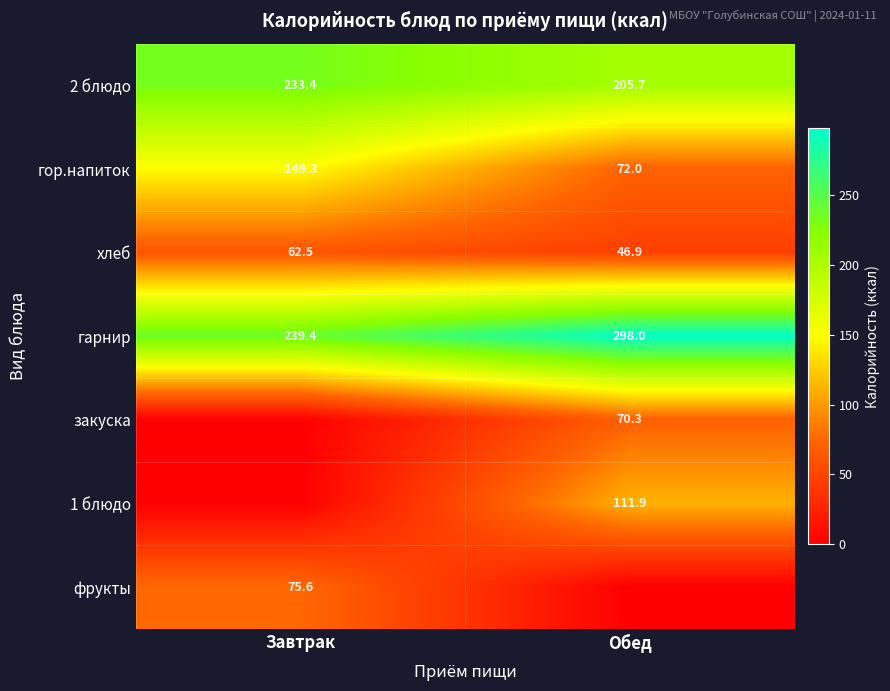

Is the value of хлеб at Завтрак greater than the value of 2 блюдо at Обед?

No